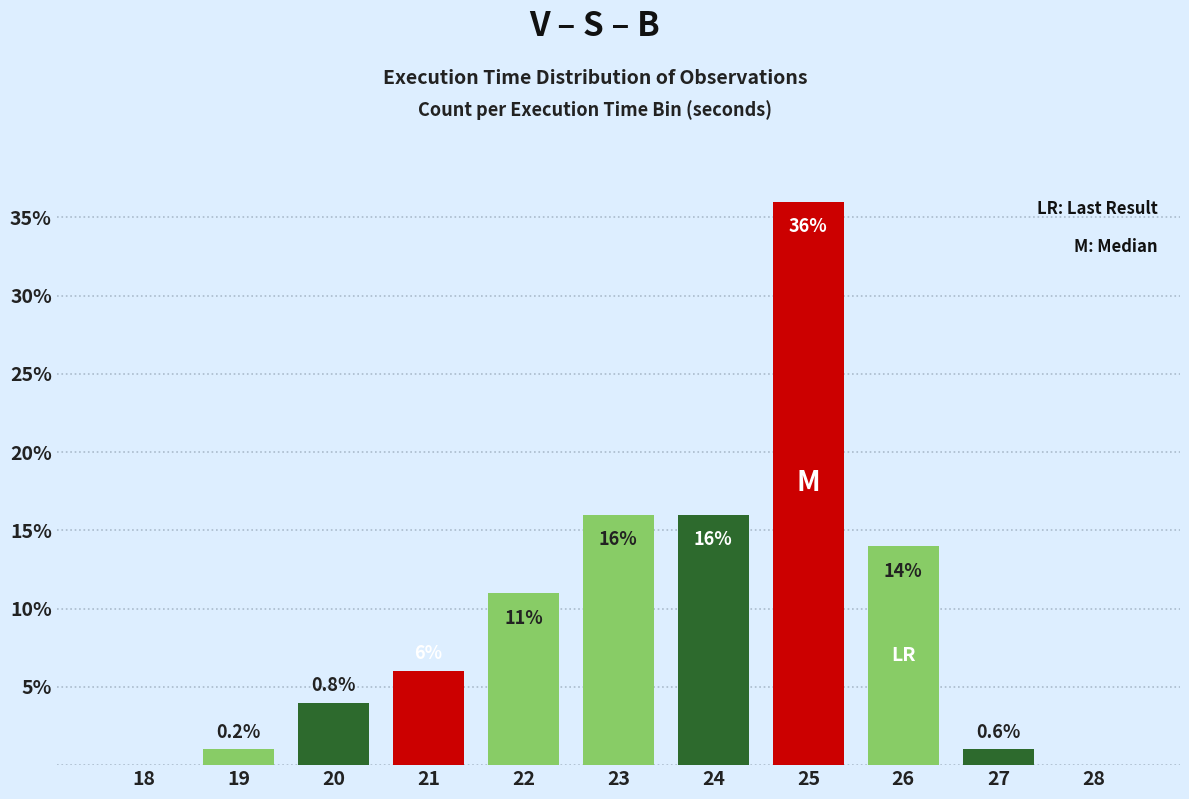

How many categories are shown in the chart?

11